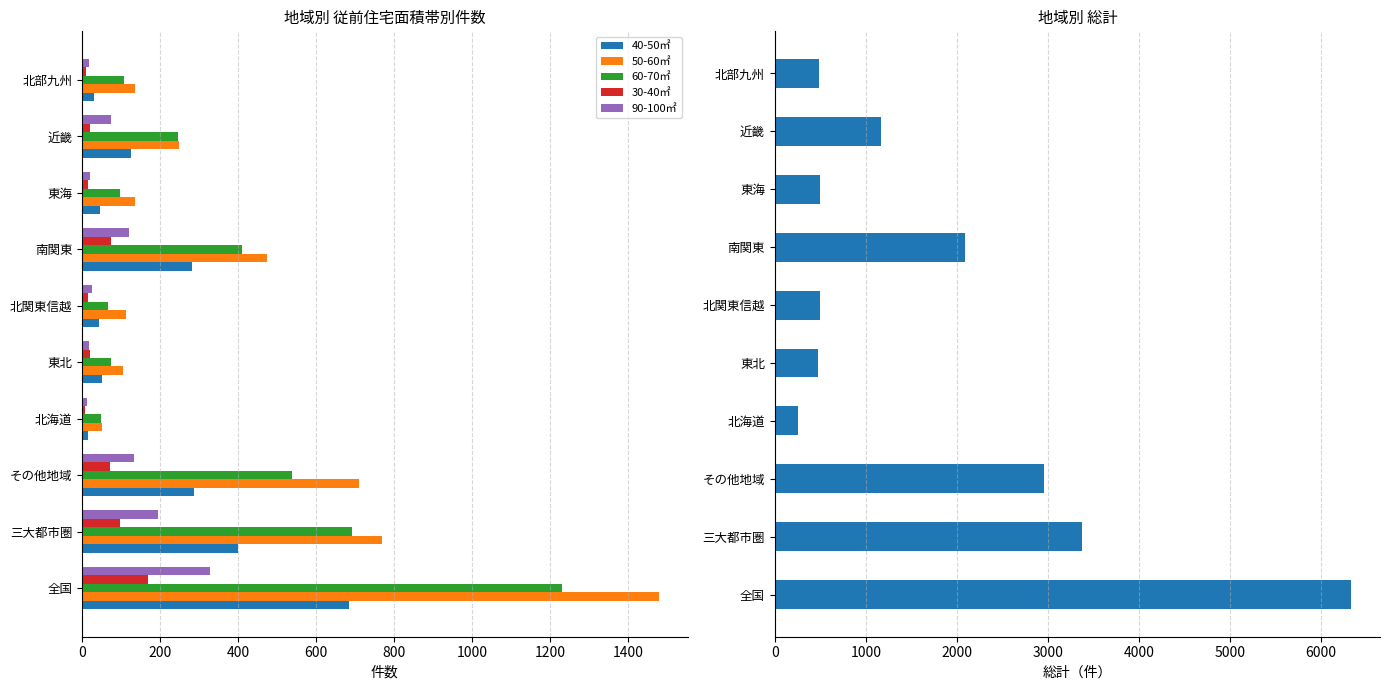

What value does the 40-50㎡ series have at 全国?

685